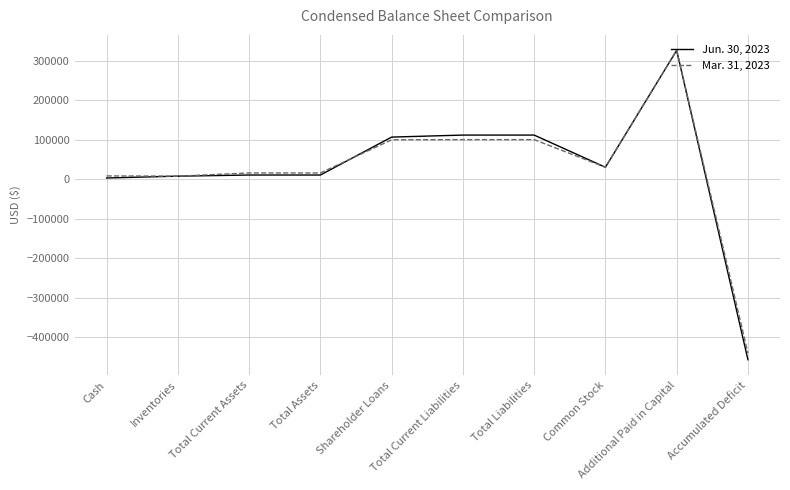

Which category has the highest value across all series?

Additional Paid in Capital